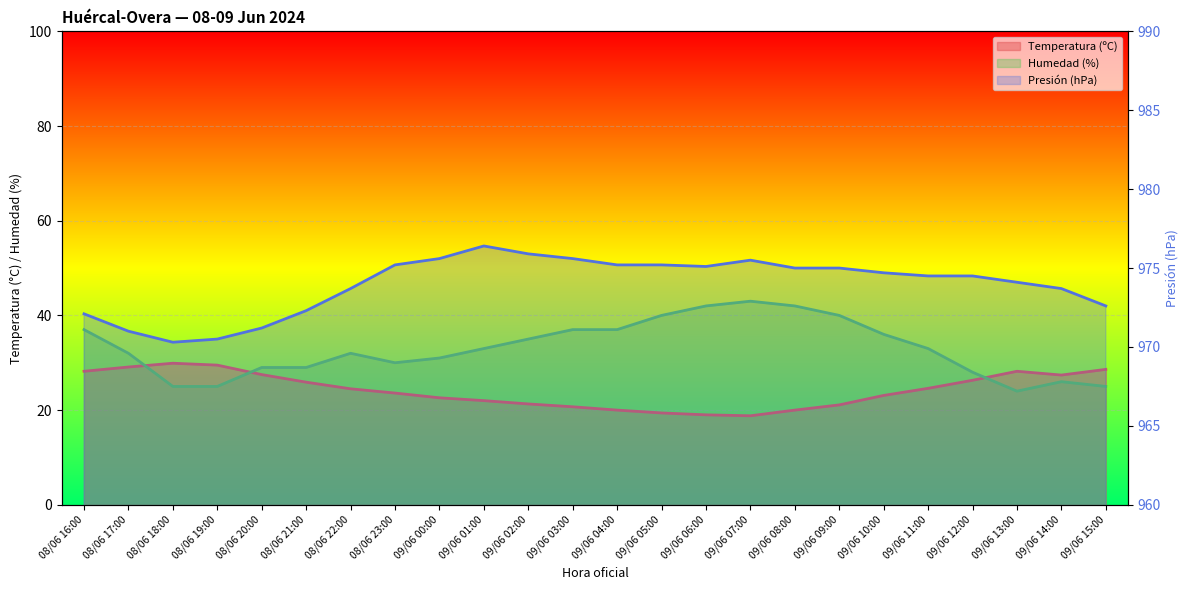

True or false: Presión (hPa) has a value of 975.2 at 09/06 04:00.

True